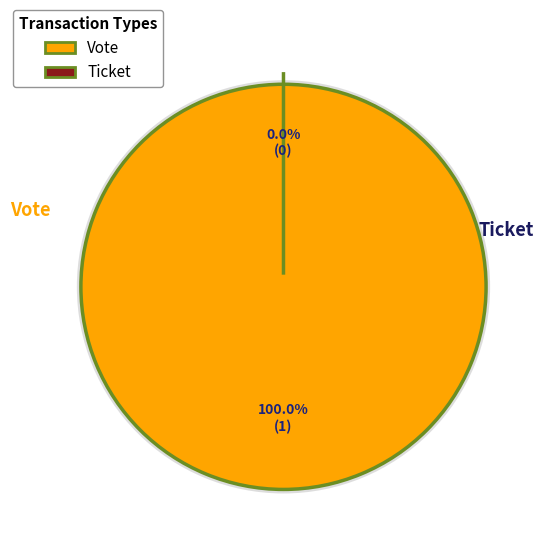

To the nearest percent, what is the combined percentage of Ticket and Vote?

100%